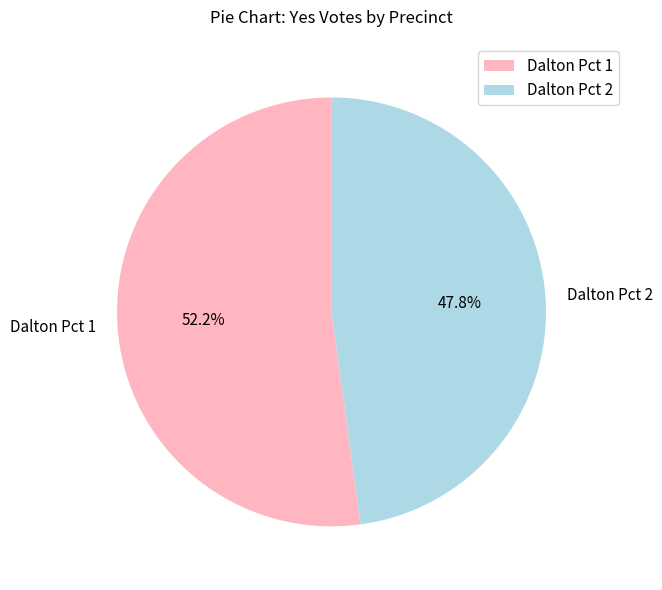

Is it true that Dalton Pct 2 is 48% of the pie?

True